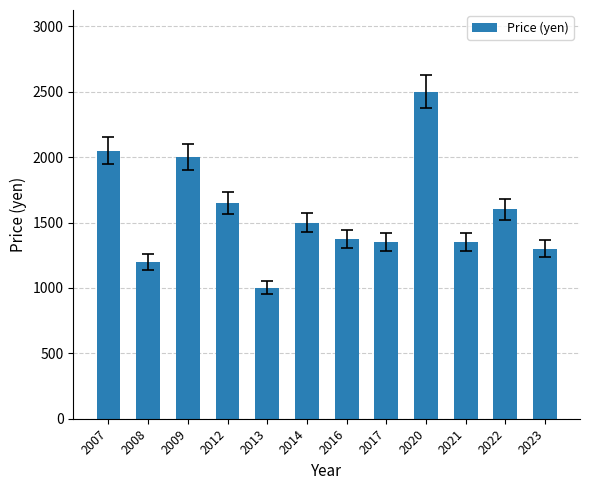

Where does the data first go above 1500?

2007